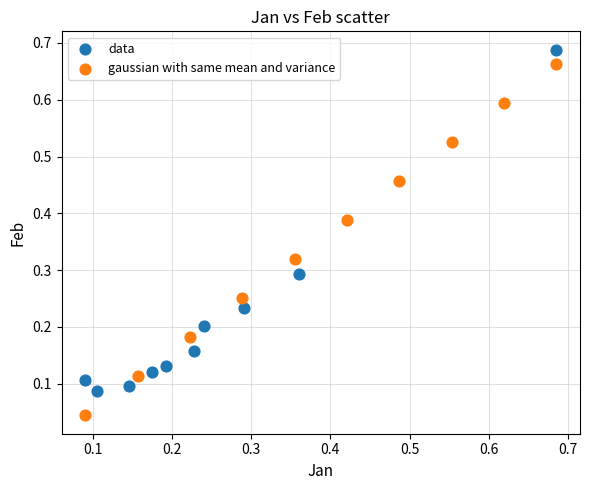

What are all the series names shown in the legend?

data, gaussian with same mean and variance